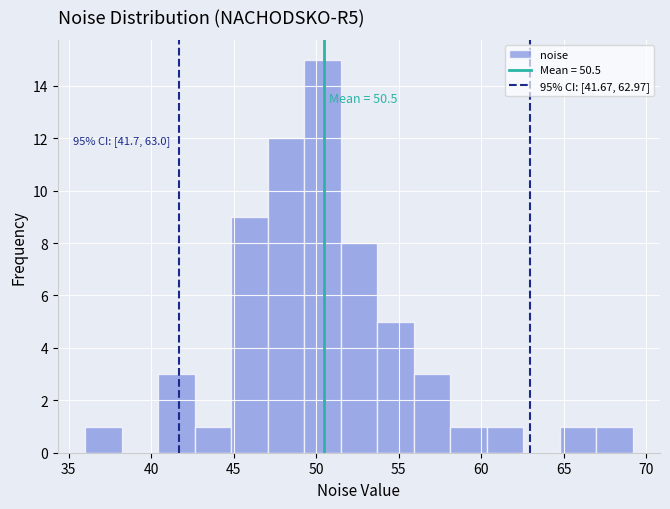

Which range on the x-axis has the tallest bar?

49.5 to 51.5